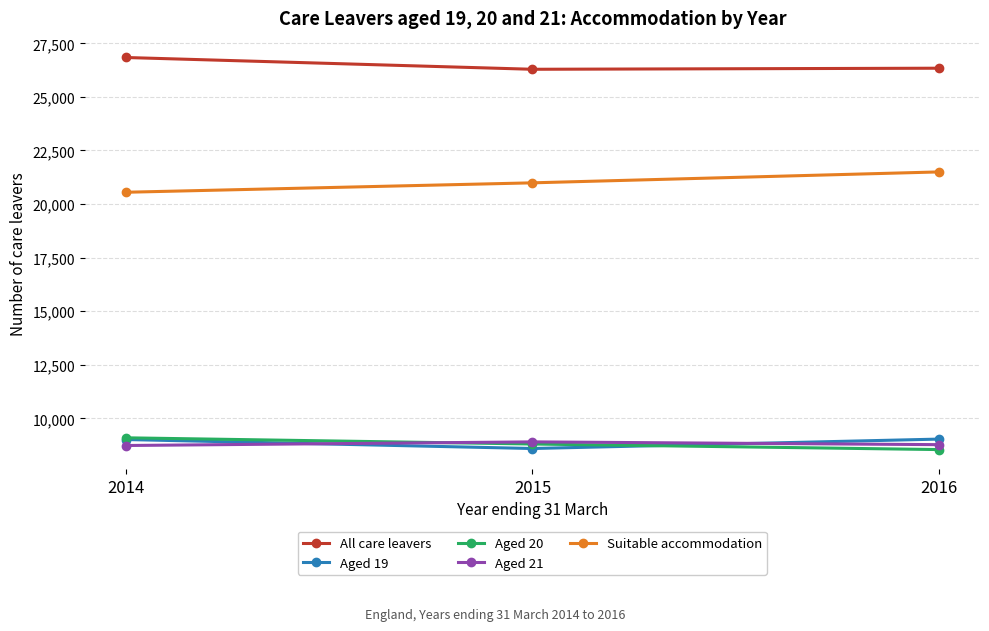

What is the value of the Aged 19 point at the 3rd from the left?

9030